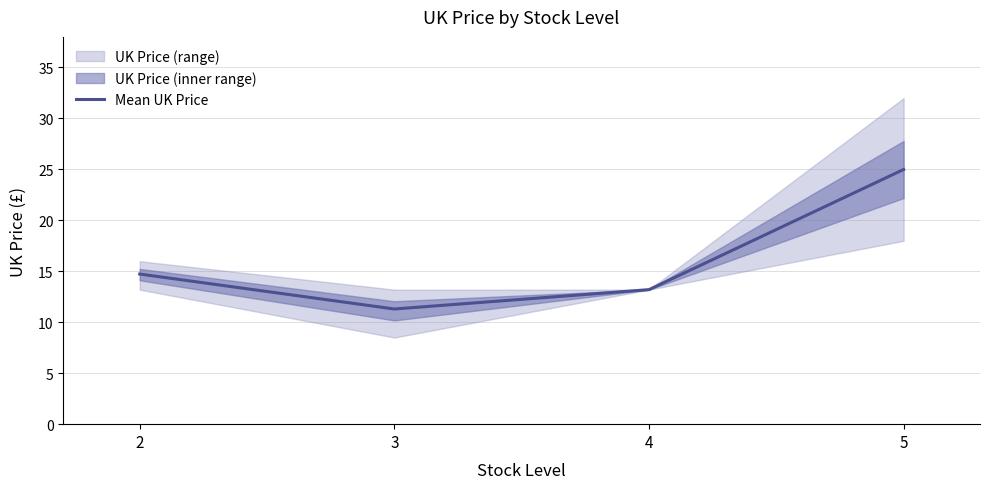

What is the difference between the maximum and minimum values?

13.7